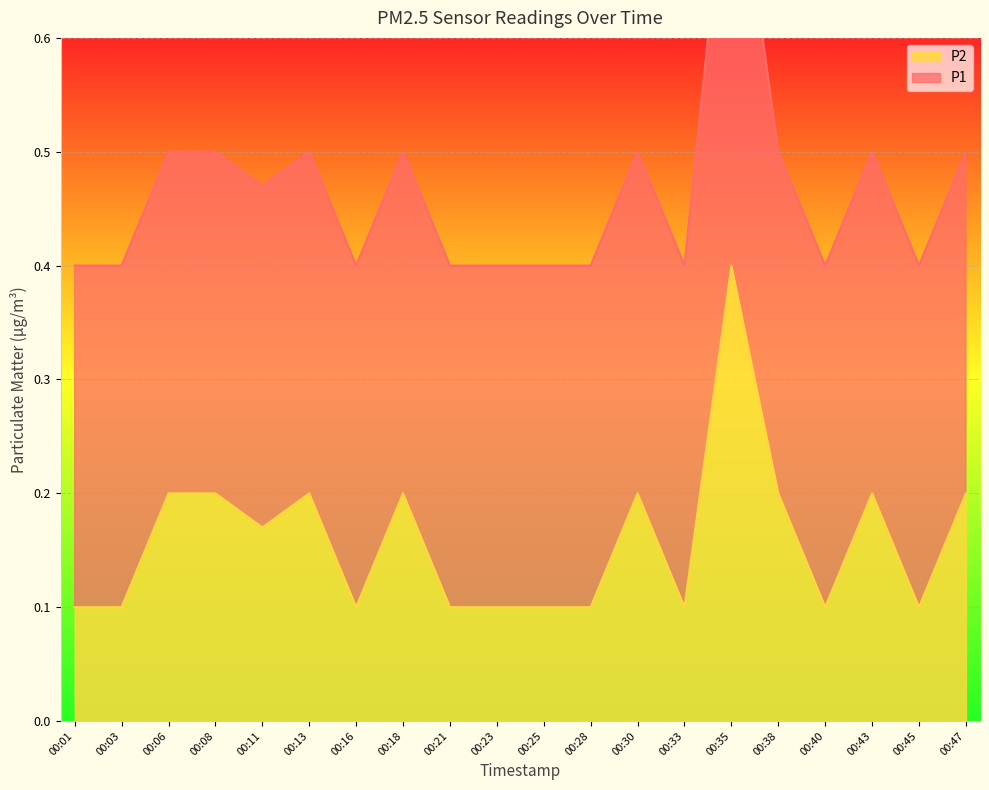

Is it true that P2 equals 0.2 at 00:06?

True